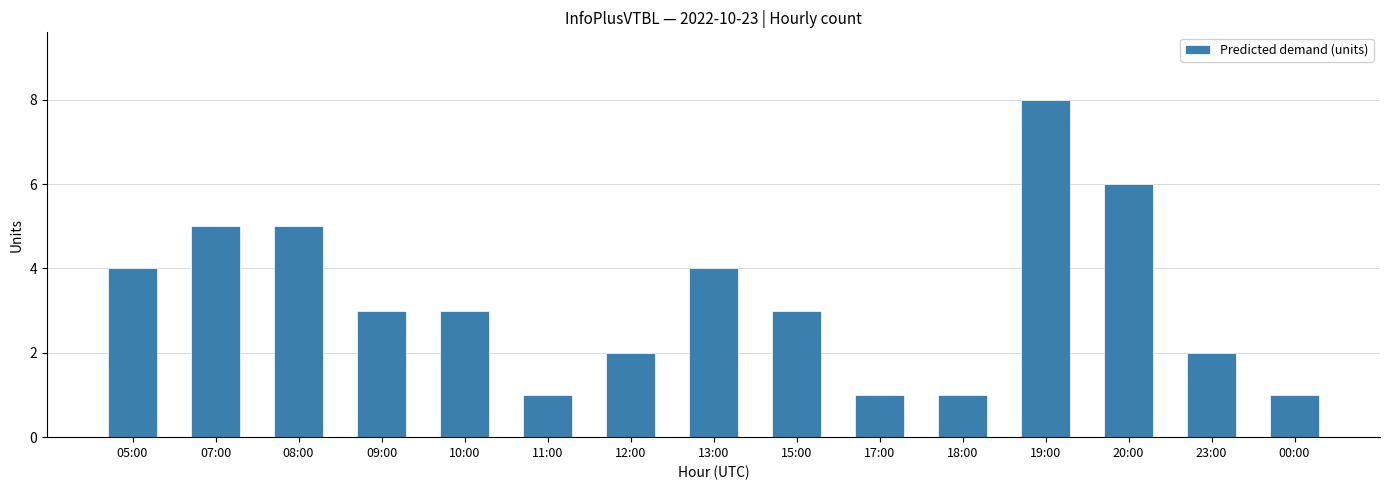

The value at 23:00 is 2. True or false?

True